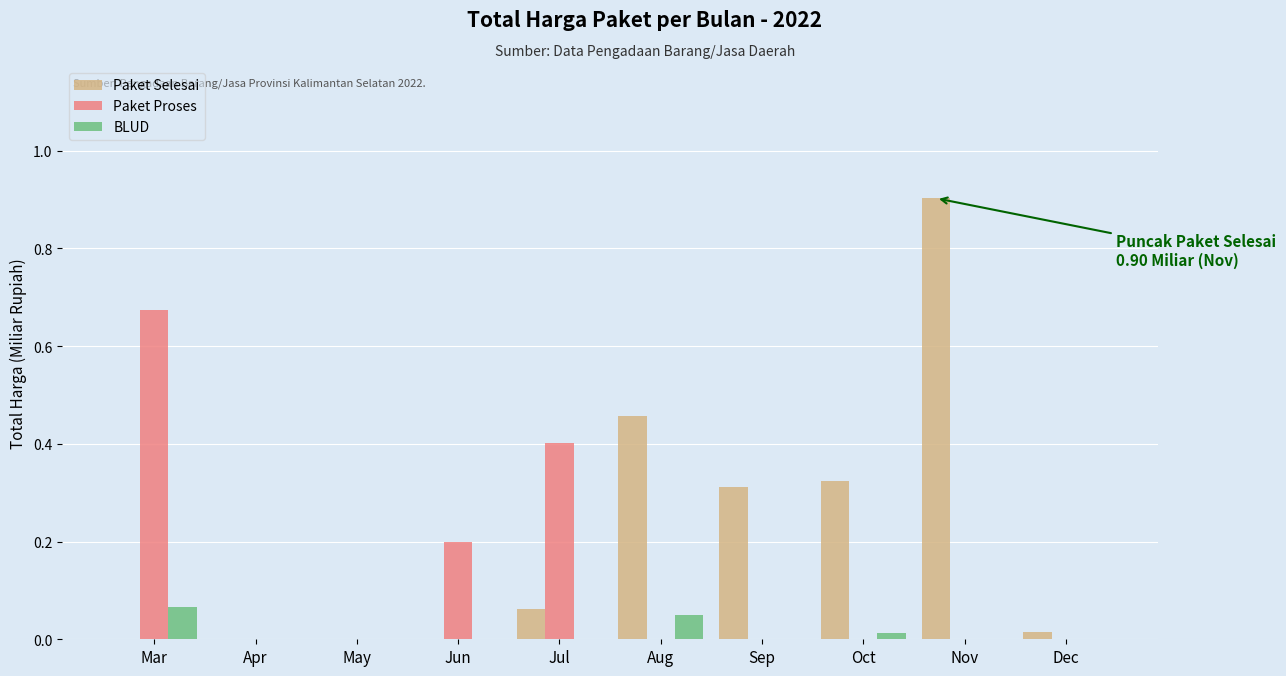

Is it true that Paket Proses equals 0.2 at Aug?

False